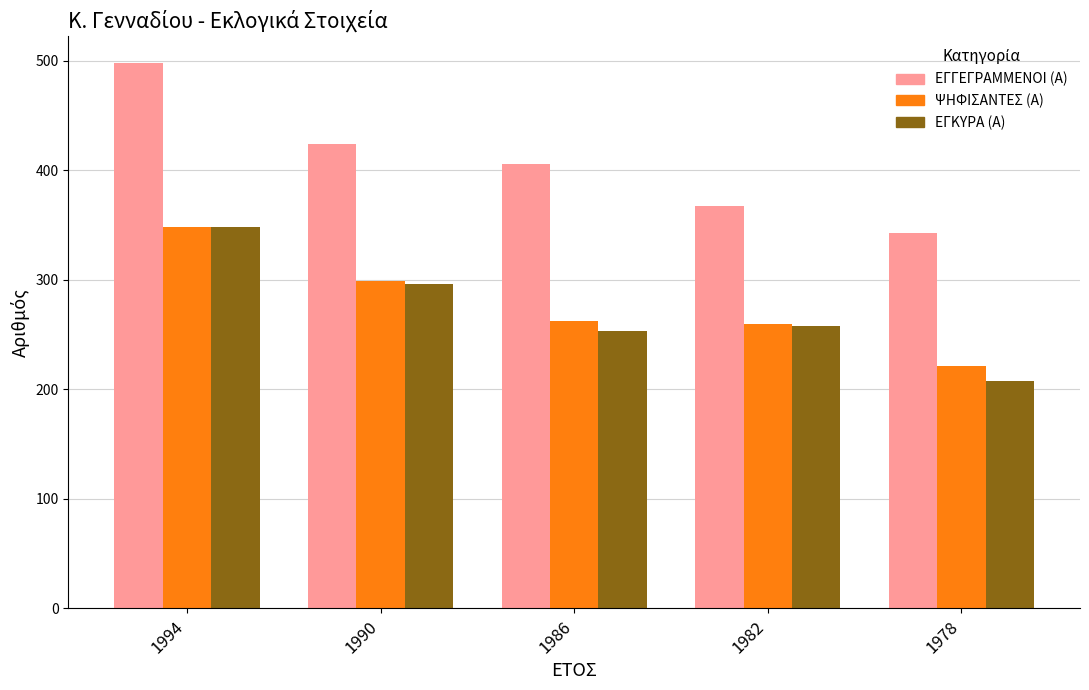

What is the total value across all series at 1982?

885